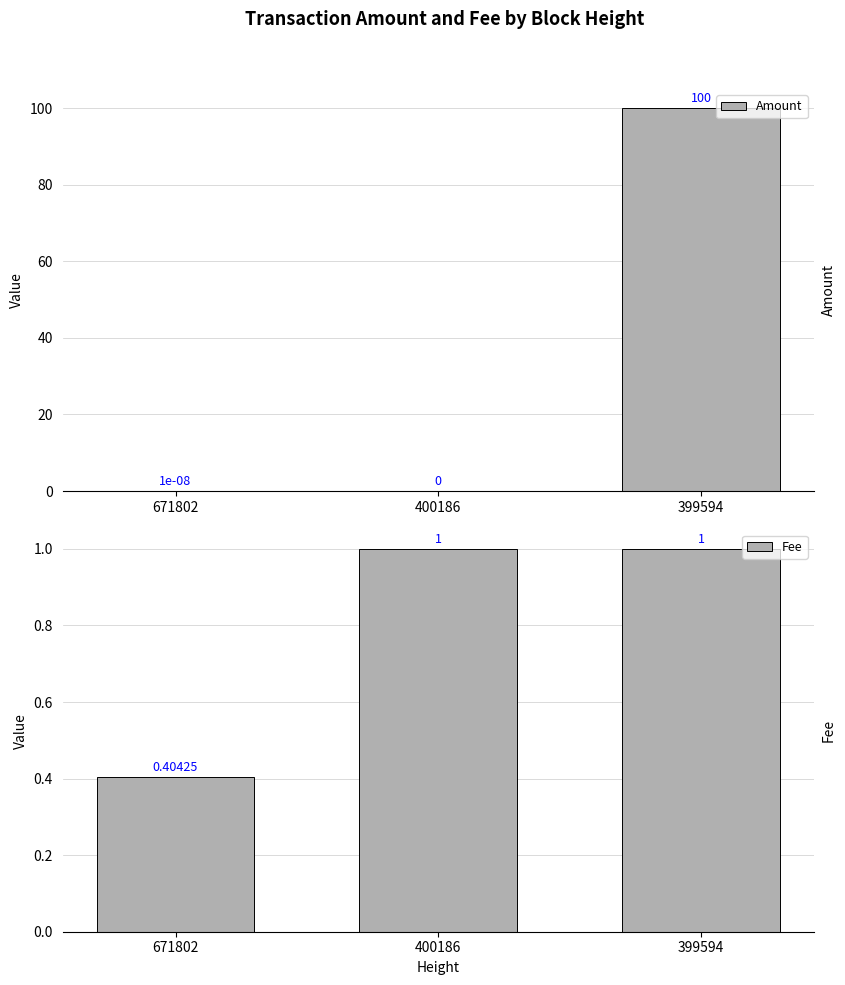

What is the minimum value for Fee?

0.4